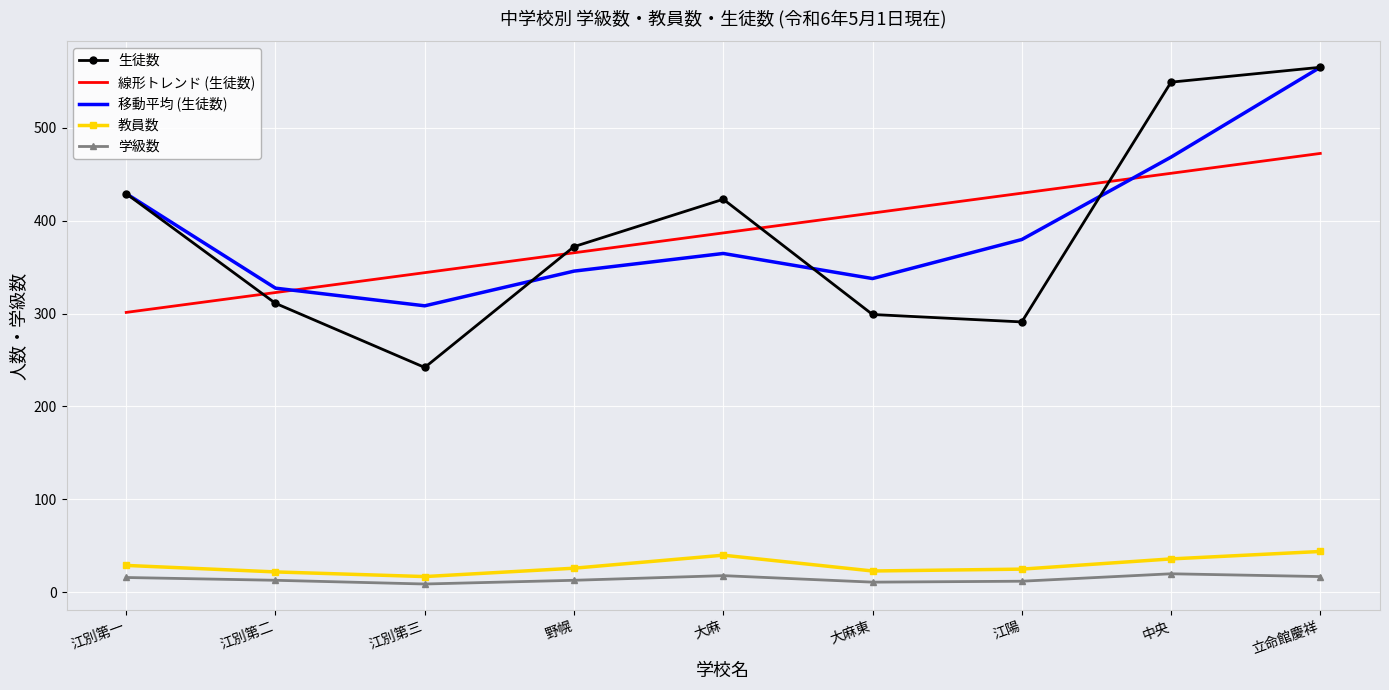

Read the 移動平均 (生徒数) value at 江別第一.

429.0